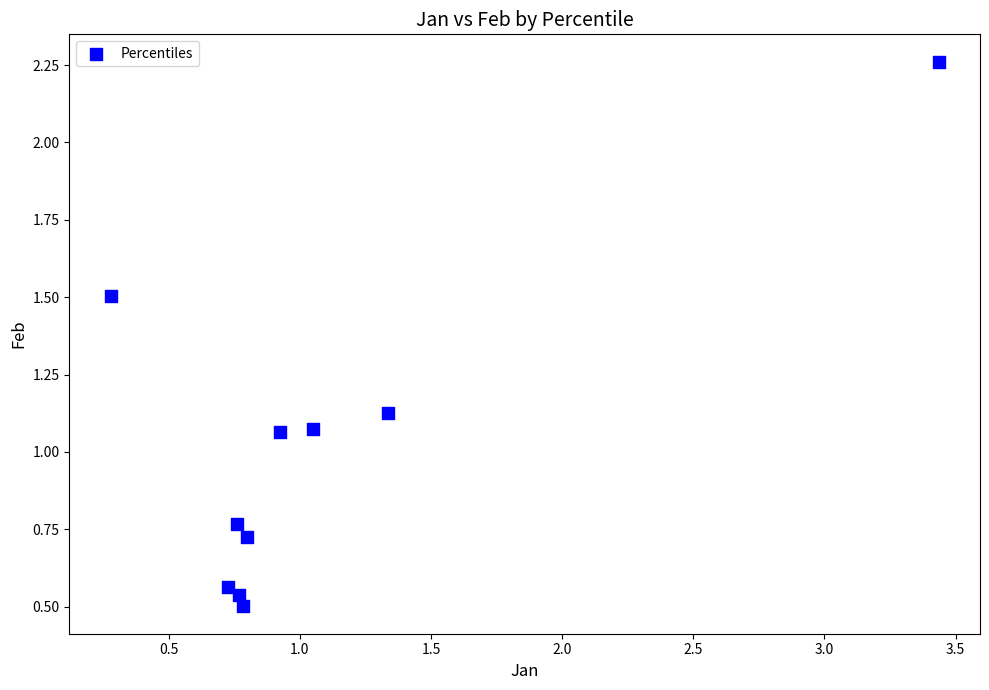

What is the average Y value?

1.0